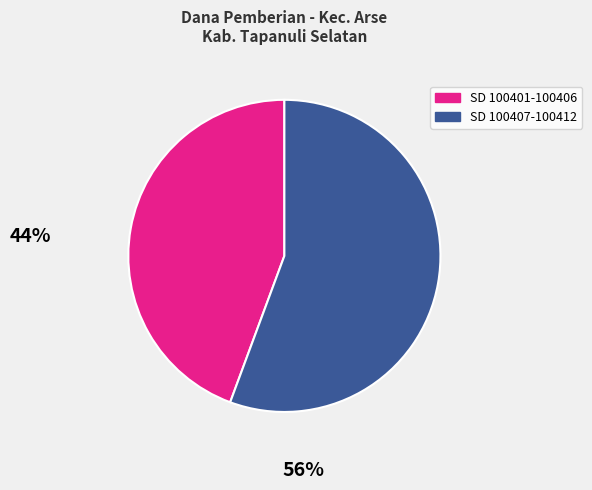

Does any single category account for the majority?

Yes